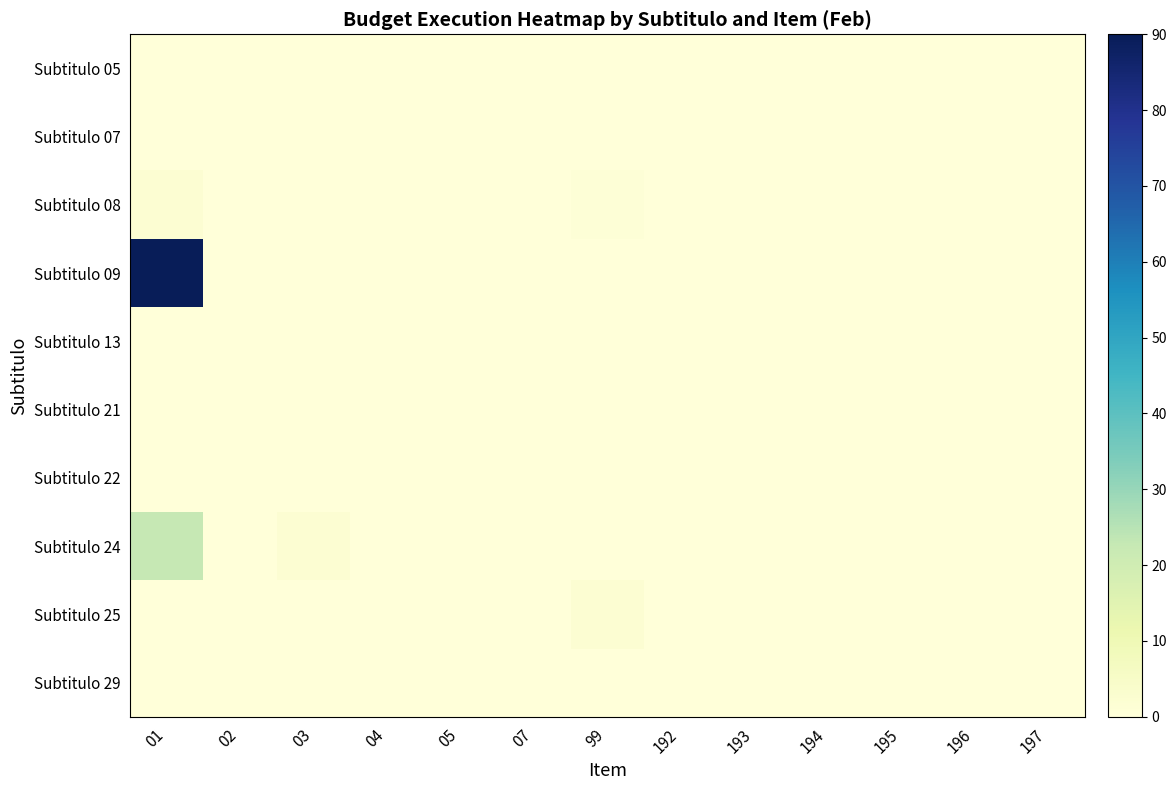

Reading left to right, list all the values displayed in this chart.

Subtitulo 05: 01=0.0	02=0.0	03=0.0	04=0.0	05=0.0	07=0.0	99=0.0	192=0.0	193=0.0	194=0.0	195=0.0	196=0.0	197=0.0
Subtitulo 07: 01=0.0	02=0.0	03=0.0	04=0.0	05=0.0	07=0.0	99=0.0	192=0.0	193=0.0	194=0.0	195=0.0	196=0.0	197=0.0
Subtitulo 08: 01=1.9	02=0.0	03=0.0	04=0.0	05=0.0	07=0.0	99=0.8	192=0.0	193=0.0	194=0.0	195=0.0	196=0.0	197=0.0
Subtitulo 09: 01=90.0	02=0.0	03=0.0	04=0.0	05=0.0	07=0.0	99=0.0	192=0.0	193=0.0	194=0.0	195=0.0	196=0.0	197=0.0
Subtitulo 13: 01=0.0	02=0.0	03=0.0	04=0.0	05=0.0	07=0.0	99=0.0	192=0.0	193=0.0	194=0.0	195=0.0	196=0.0	197=0.0
Subtitulo 21: 01=0.0	02=0.0	03=0.0	04=0.0	05=0.0	07=0.0	99=0.0	192=0.0	193=0.0	194=0.0	195=0.0	196=0.0	197=0.0
Subtitulo 22: 01=0.0	02=0.0	03=0.0	04=0.0	05=0.0	07=0.0	99=0.0	192=0.0	193=0.0	194=0.0	195=0.0	196=0.0	197=0.0
Subtitulo 24: 01=22.6	02=0.0	03=1.8	04=0.0	05=0.0	07=0.0	99=0.0	192=0.0	193=0.0	194=0.0	195=0.0	196=0.0	197=0.0
Subtitulo 25: 01=0.0	02=0.0	03=0.0	04=0.0	05=0.0	07=0.0	99=1.9	192=0.0	193=0.0	194=0.0	195=0.0	196=0.0	197=0.0
Subtitulo 29: 01=0.0	02=0.0	03=0.0	04=0.1	05=0.0	07=0.0	99=0.0	192=0.0	193=0.0	194=0.0	195=0.0	196=0.0	197=0.0